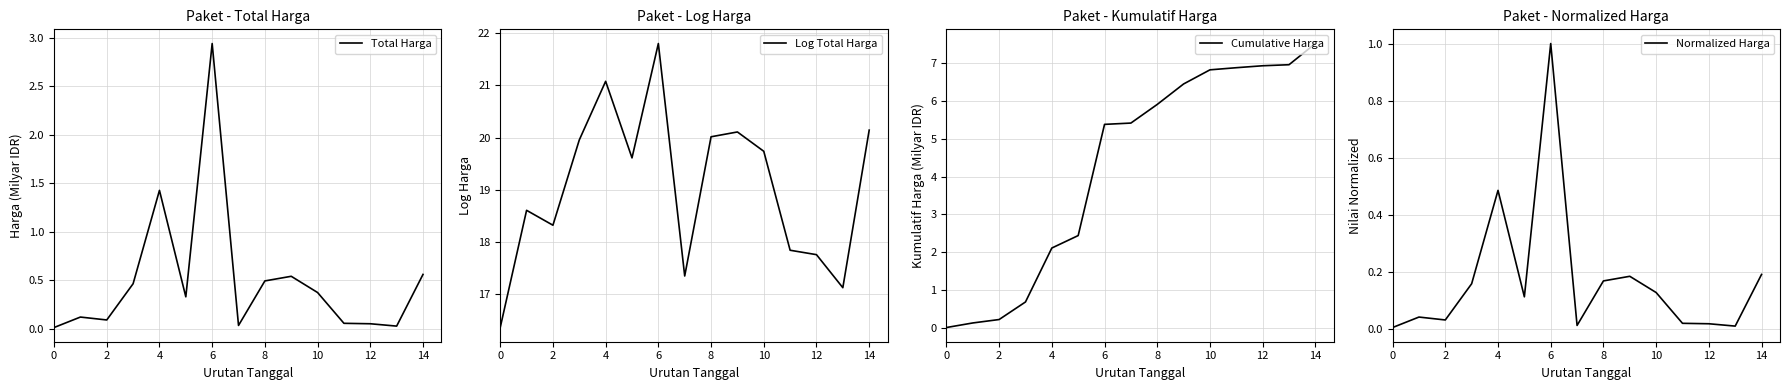

Rank the series by their maximum value, from highest to lowest.

Log Total Harga, Cumulative Harga, Total Harga, Normalized Harga